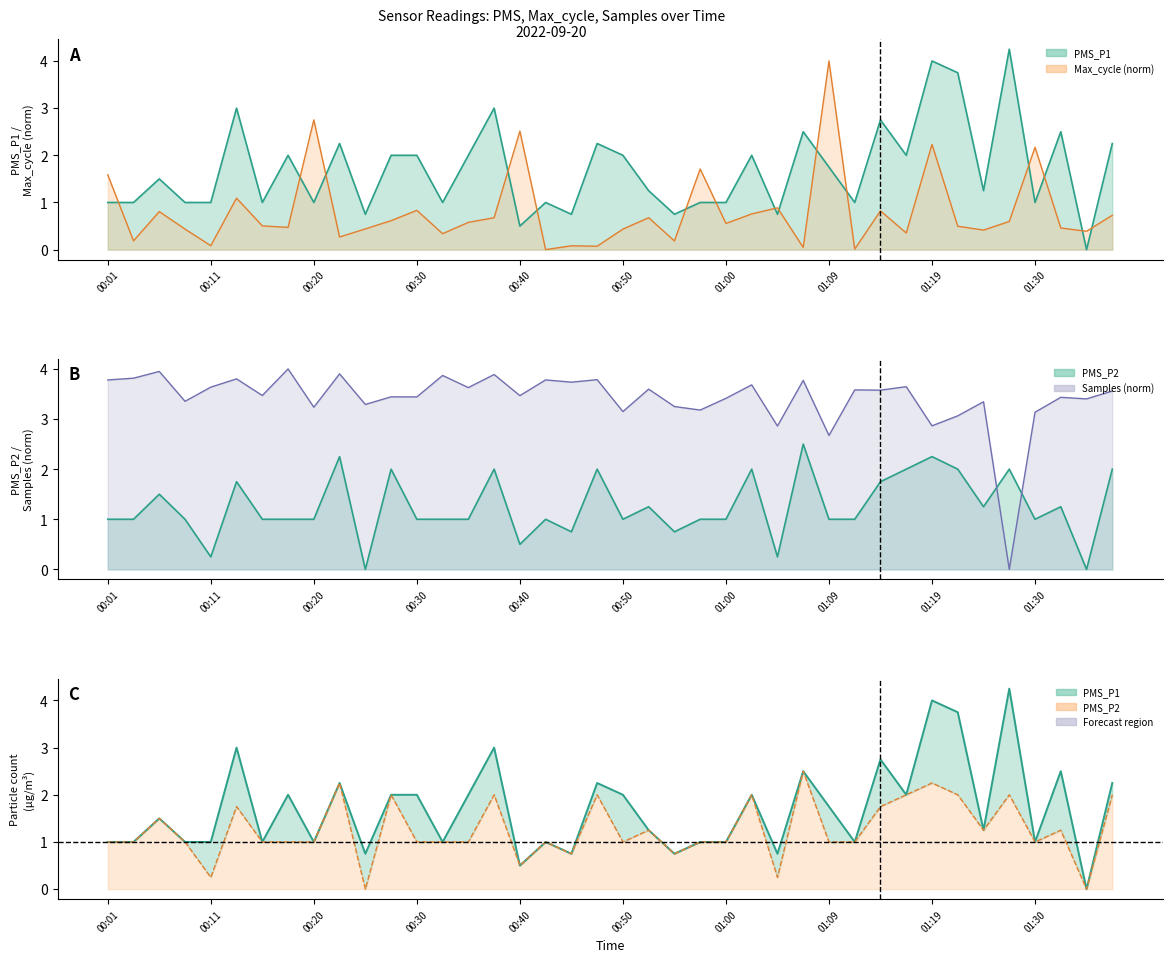

True or false: PMS_P2 and PMS_P1 cross at least once.

False